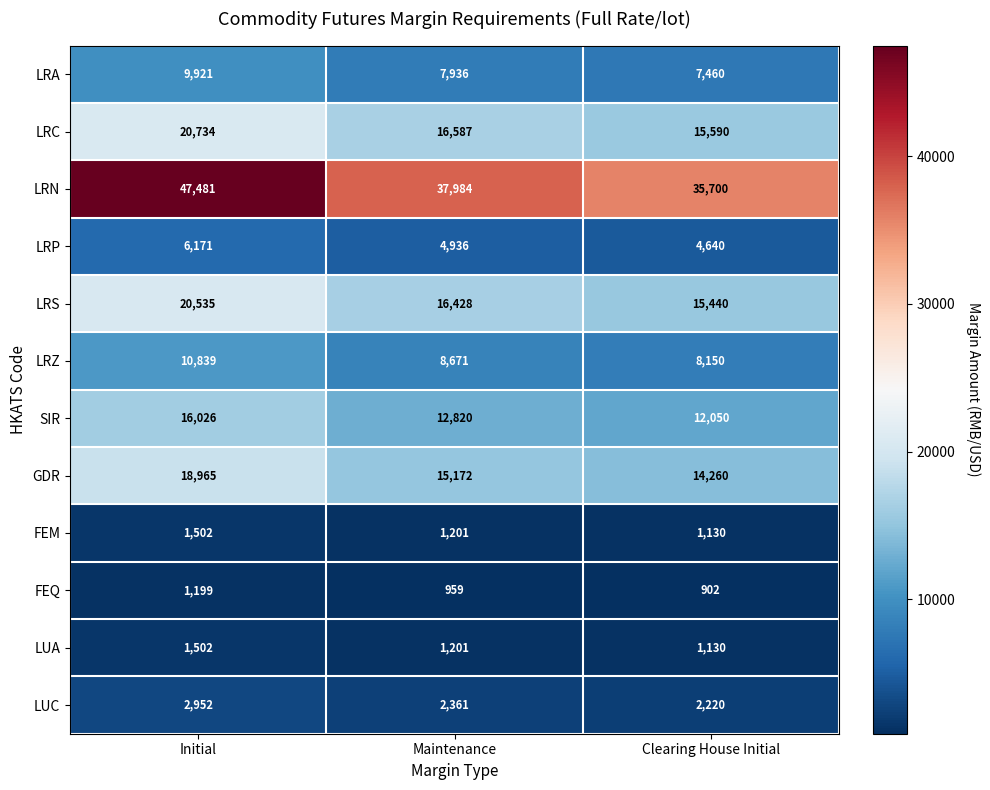

Which series has the widest spread of values?

LRN